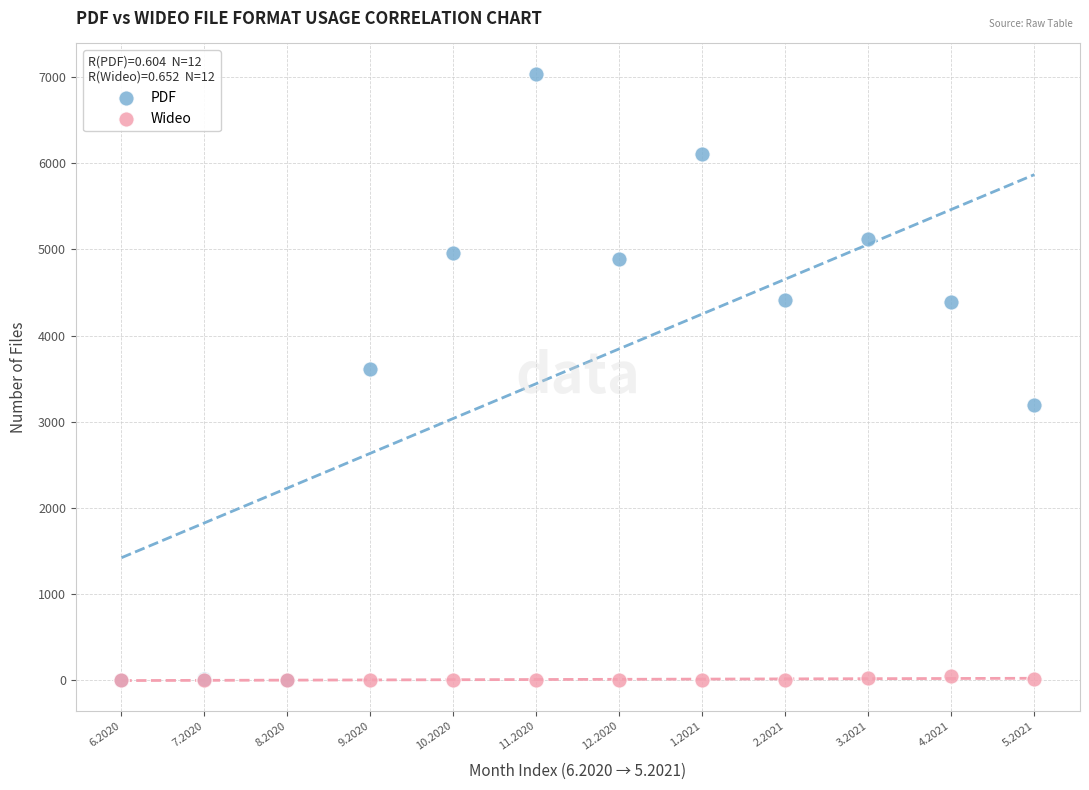

Across all series, what Y value is closest to 3520?

3608